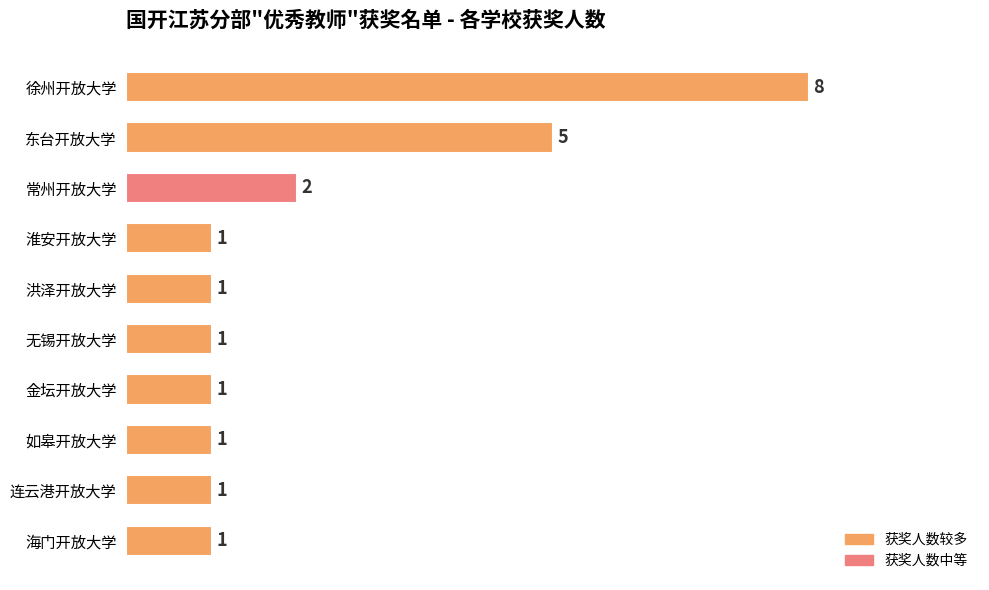

True or false: the data shows 0 at 如皋开放大学.

False